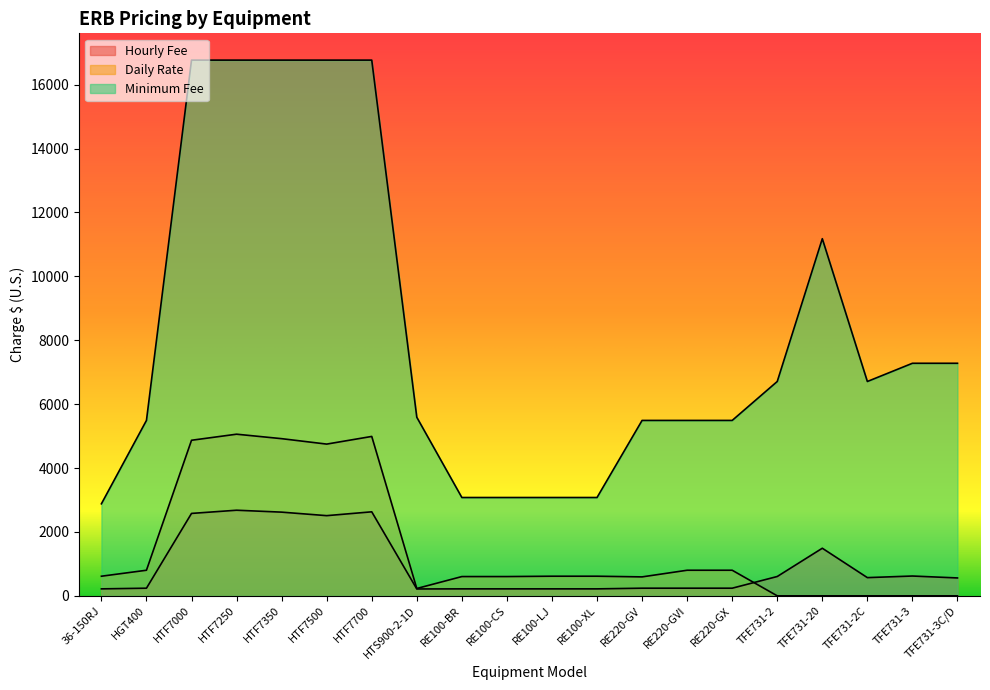

What is the sum of the Hourly Fee values at TFE731-3C/D and 36-150RJ?

778